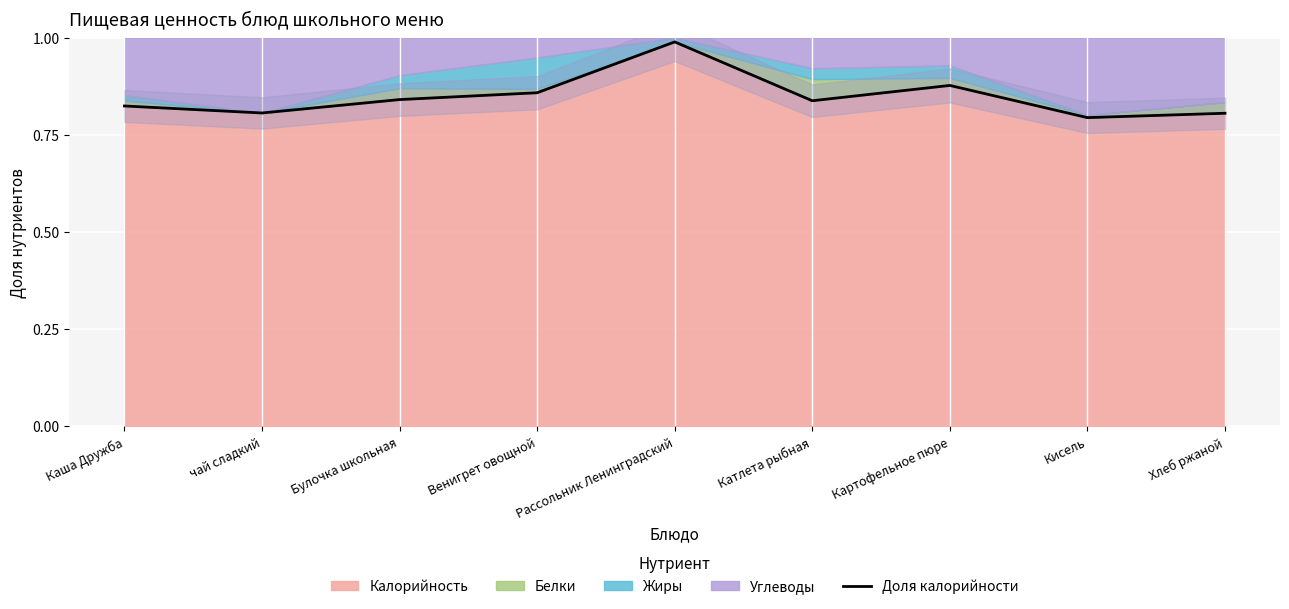

What is the average value?

0.8